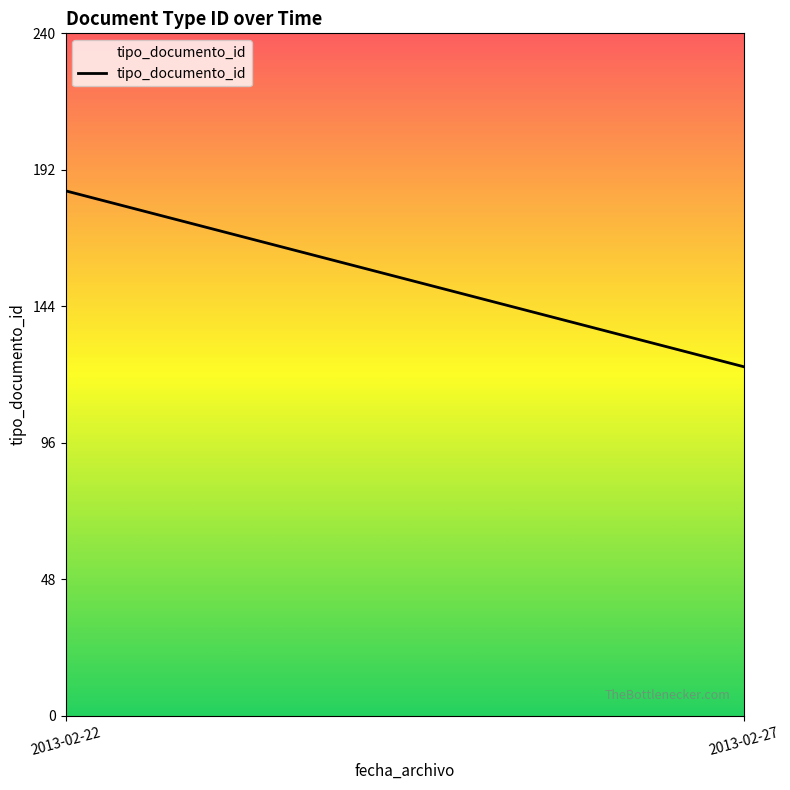

Is it true that the value at 2013-02-27 is 183?

False